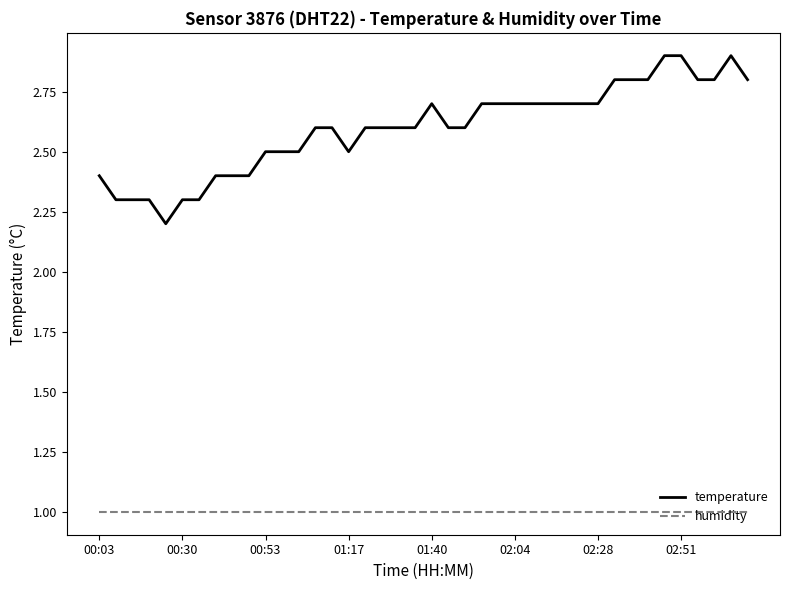

True or false: humidity and temperature intersect in this chart.

False